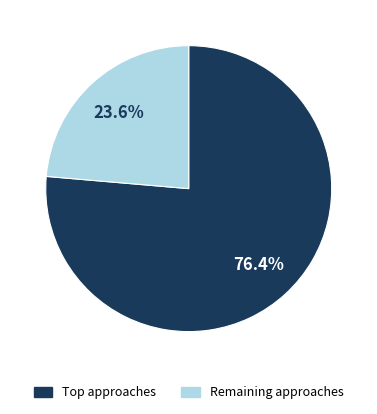

Does any single category account for the majority?

Yes